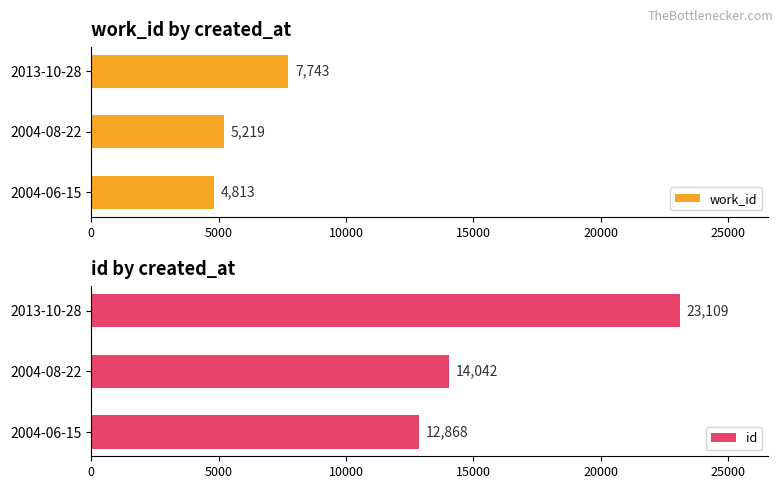

How many bars are there in each group?

2